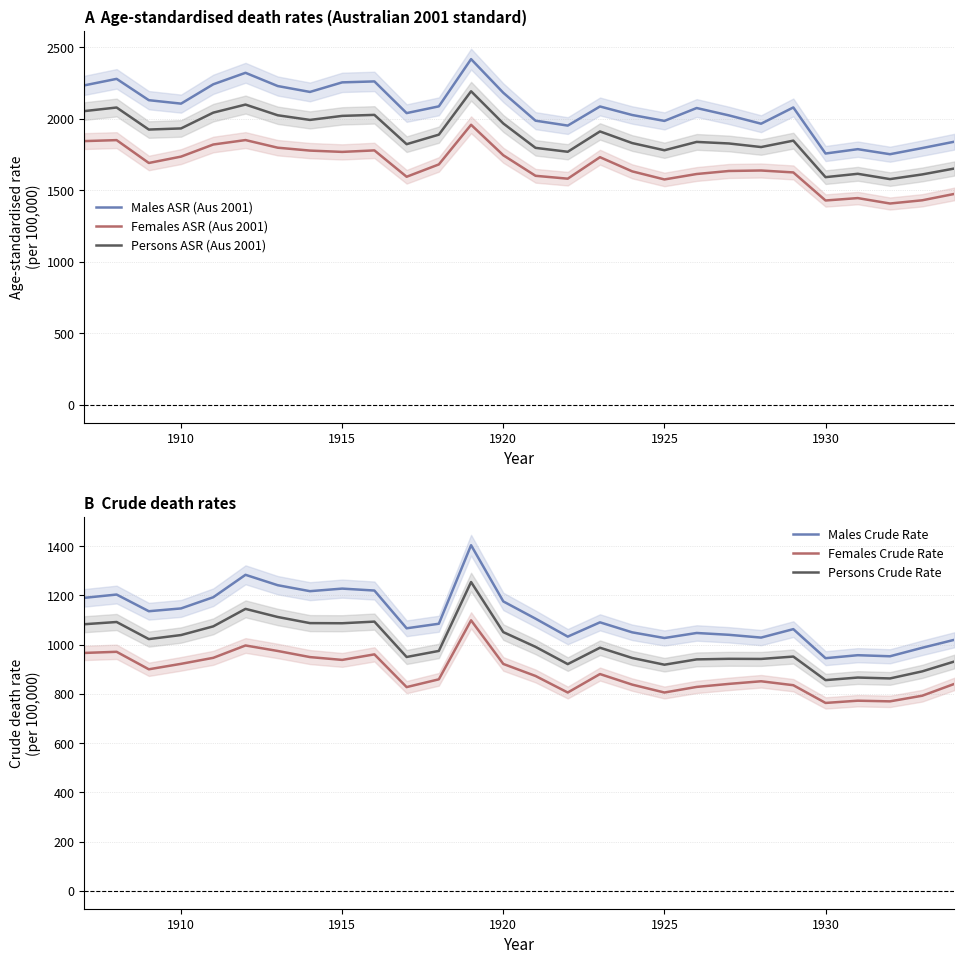

What is the greatest value displayed?

2417.6